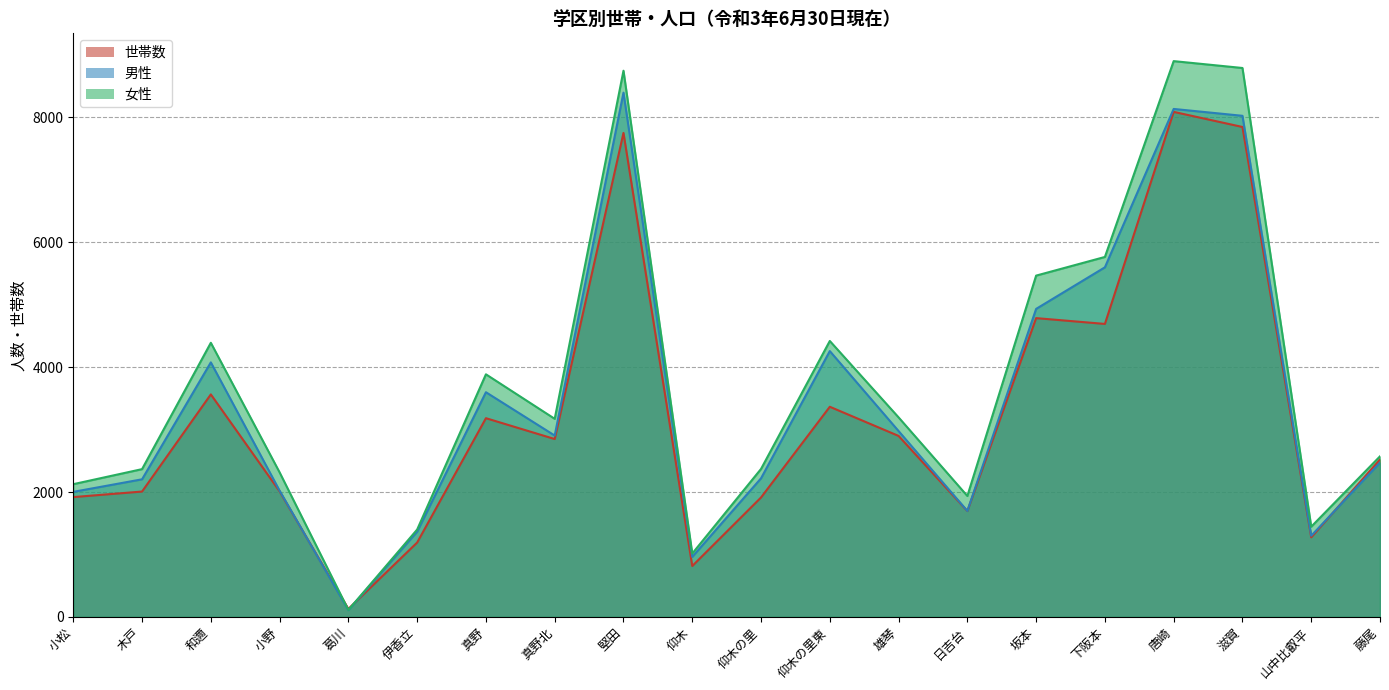

At which category does 男性 reach its first local peak?

和邇